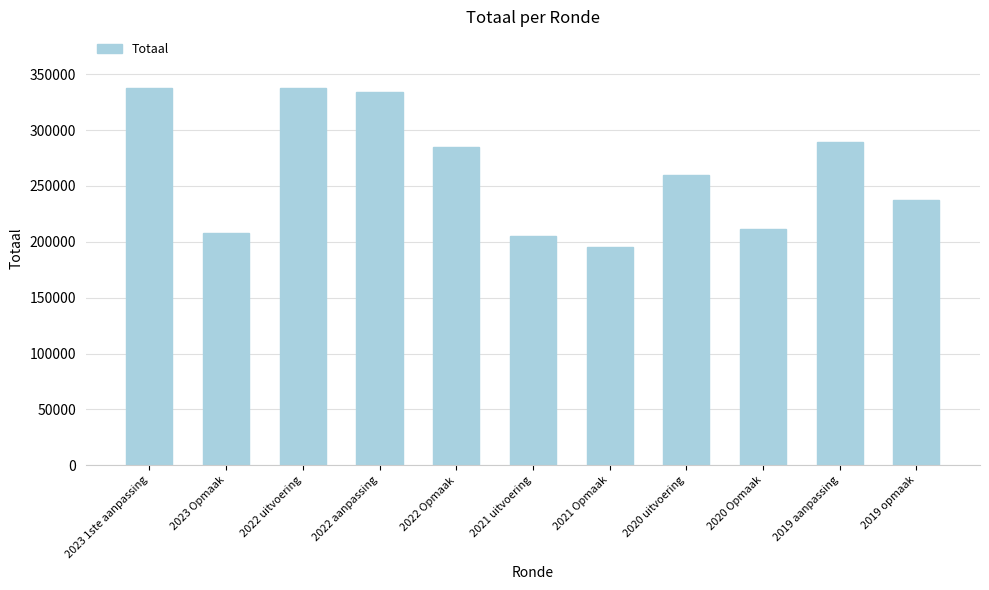

Which has a higher value, 2021 Opmaak or 2023 1ste aanpassing?

2023 1ste aanpassing